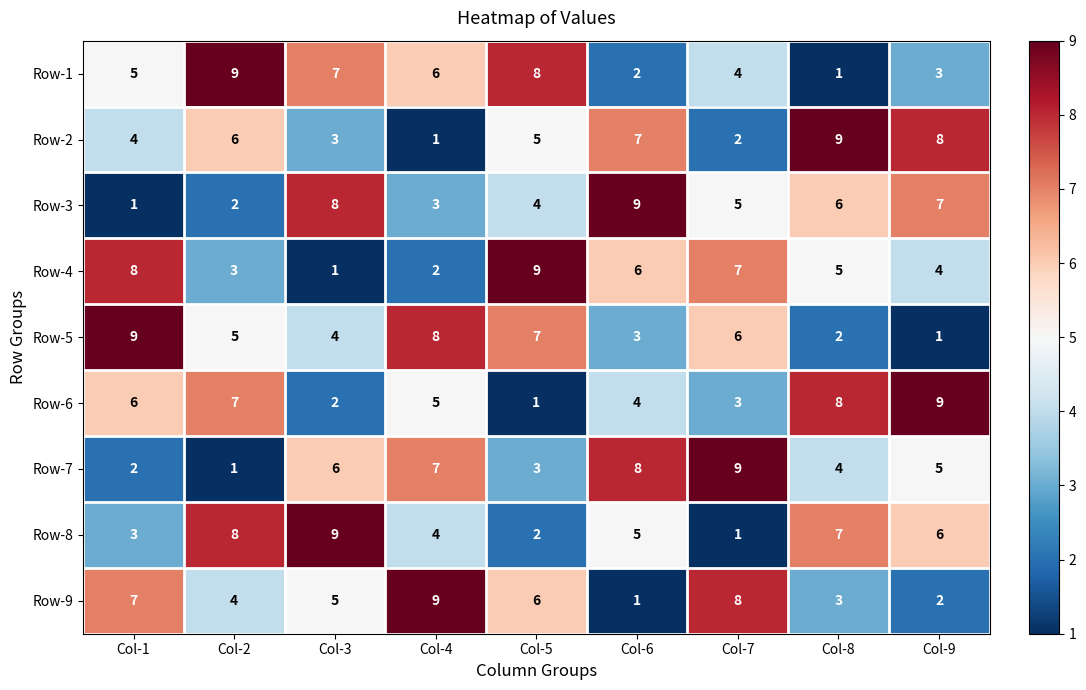

What is the maximum value shown in the chart?

9